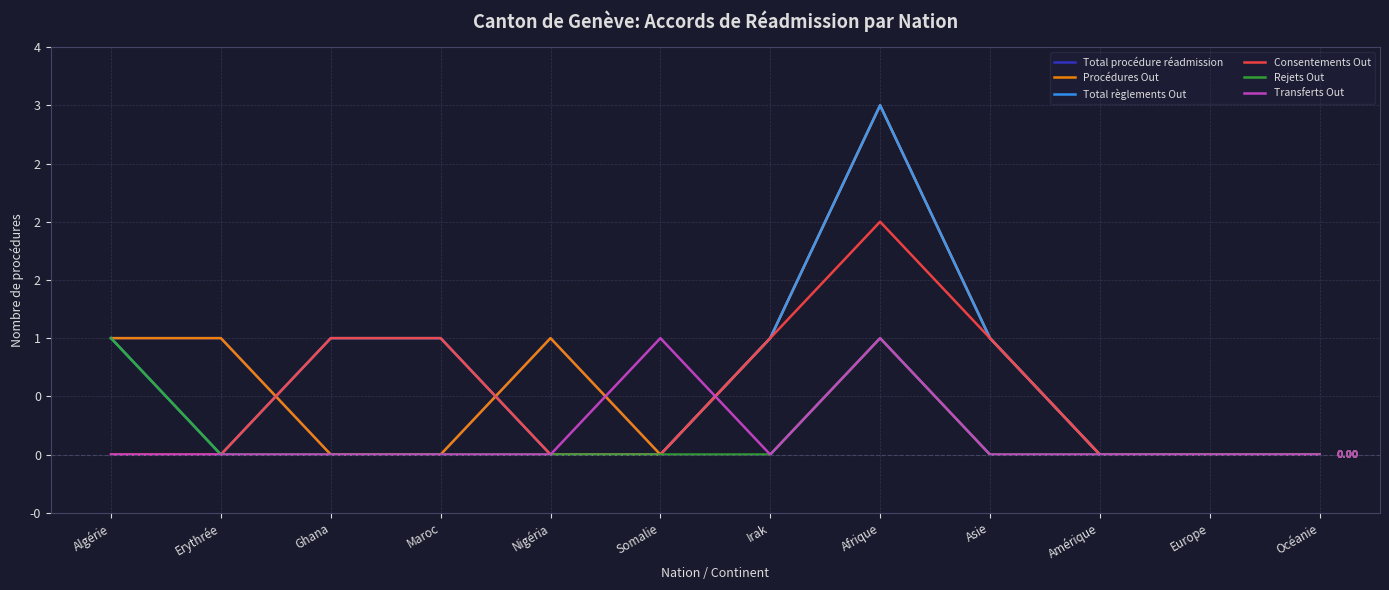

What is the highest value of the Rejets Out series?

1